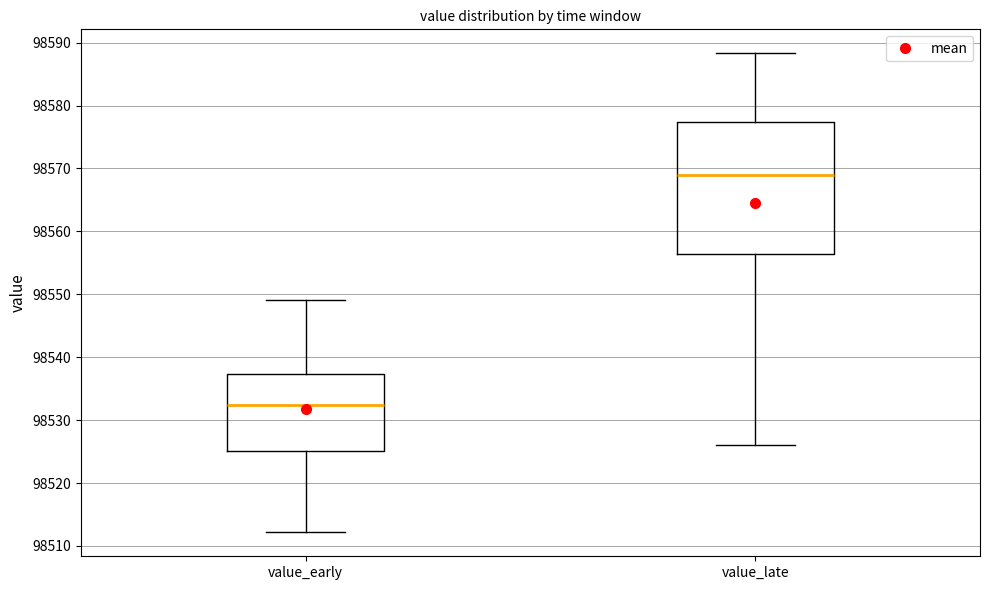

Which box is the tallest, from its lower edge to its upper edge?

value_late